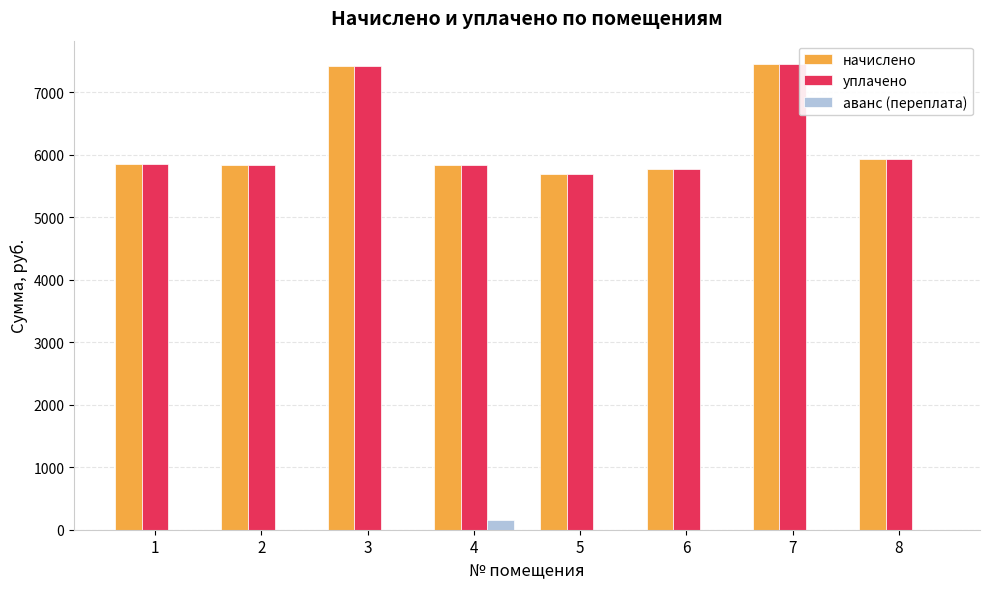

What is the greatest value displayed?

7452.0